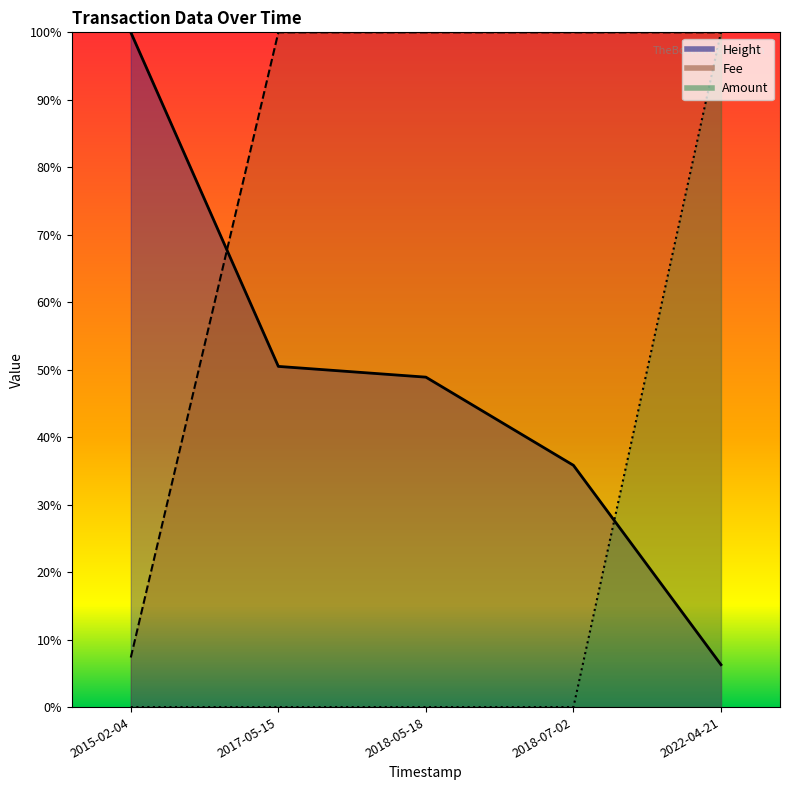

Reading left to right, extract all data points from this chart.

Height: 1.0	0.5	0.5	0.4	0.1
Amount: 0.0	0.0	0.0	0.0	1.0
Fee: 0.1	1.0	1.0	1.0	1.0